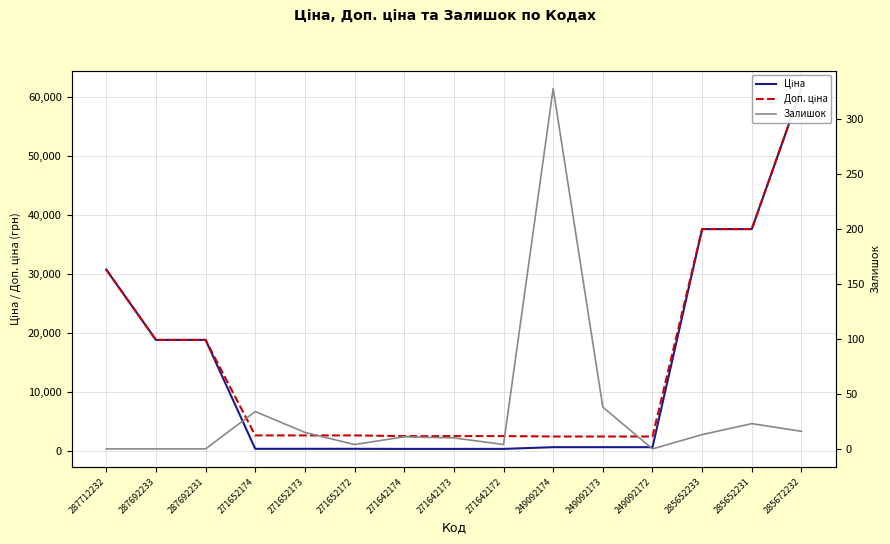

Which category has the highest value across all series?

285672232